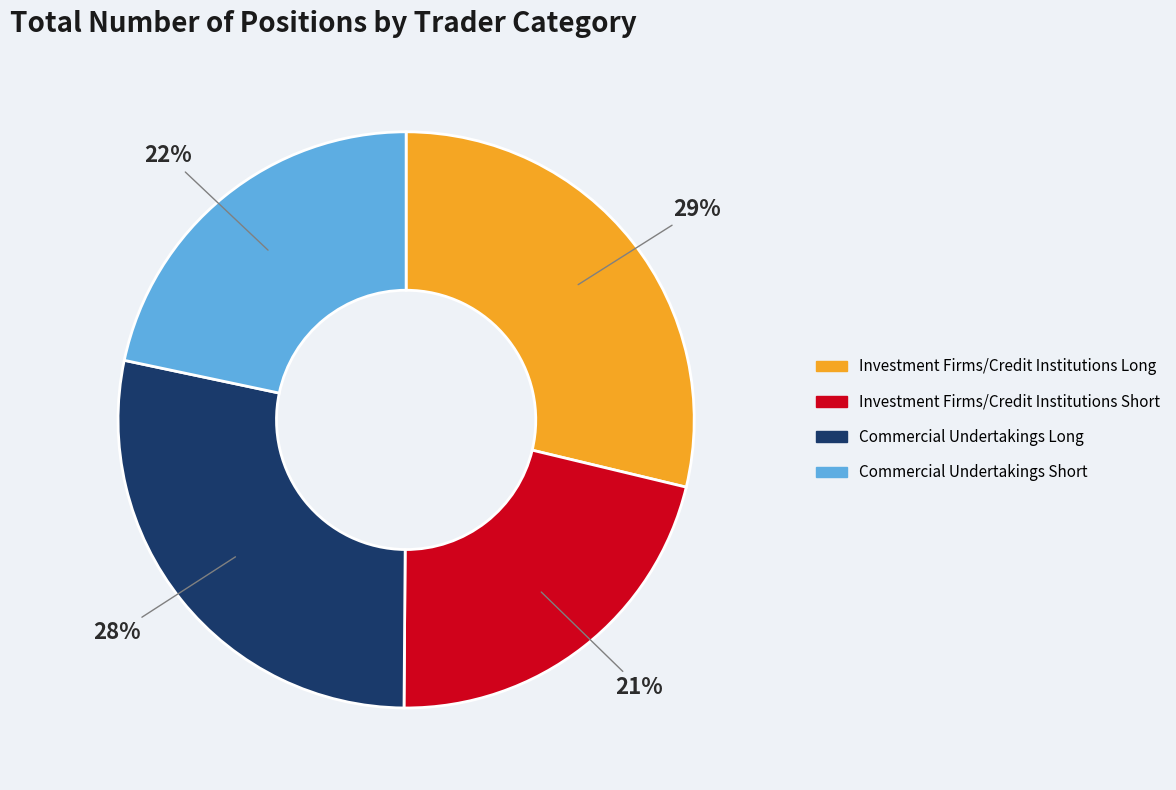

Do Commercial Undertakings Long and Investment Firms/Credit Institutions Long together represent more than half of the pie?

Yes